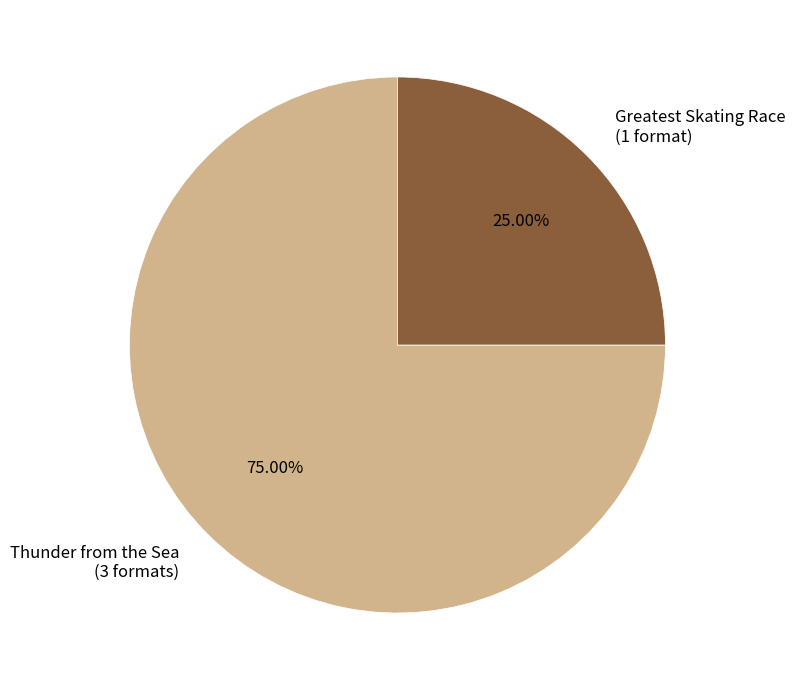

Does any single category account for the majority?

Yes